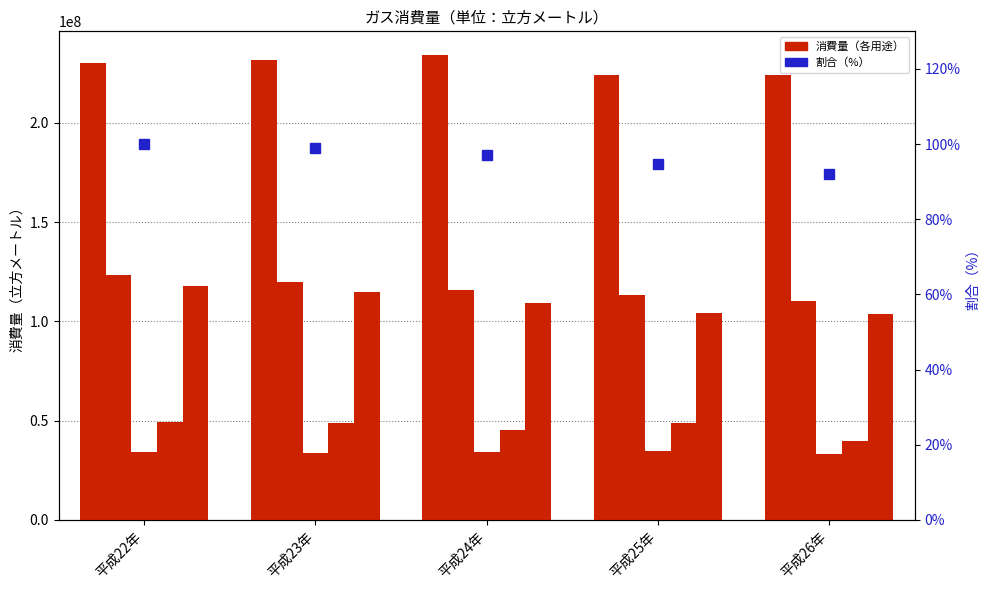

What is the maximum value shown in the chart?

234306653.0